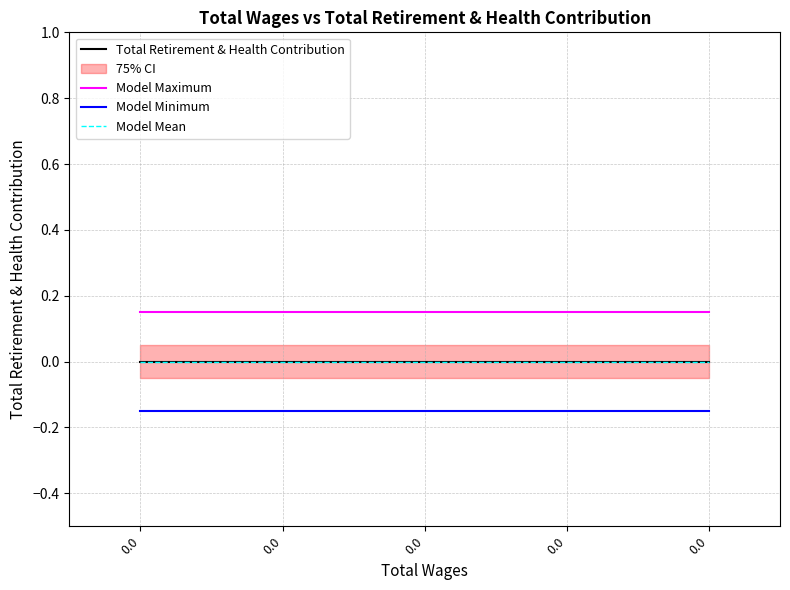

List the labels in order of Model Maximum value, smallest first.

0.0, 0.0, 0.0, 0.0, 0.0